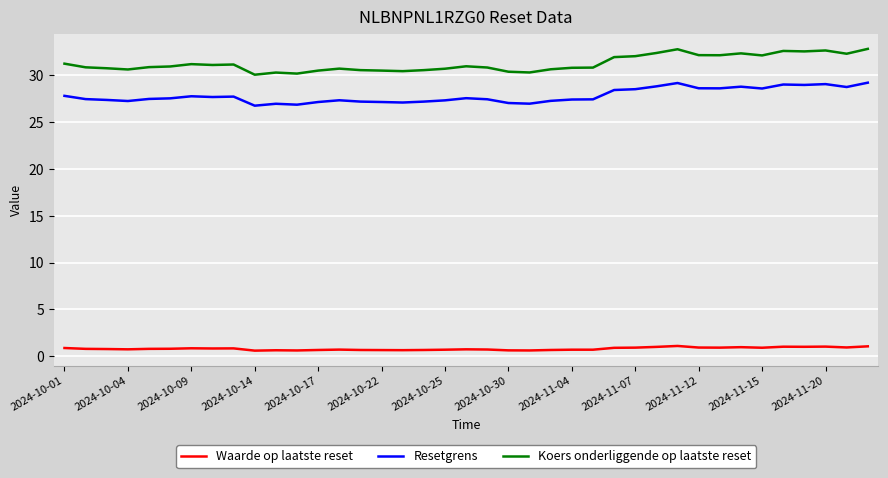

Which series has the widest spread of values?

Koers onderliggende op laatste reset